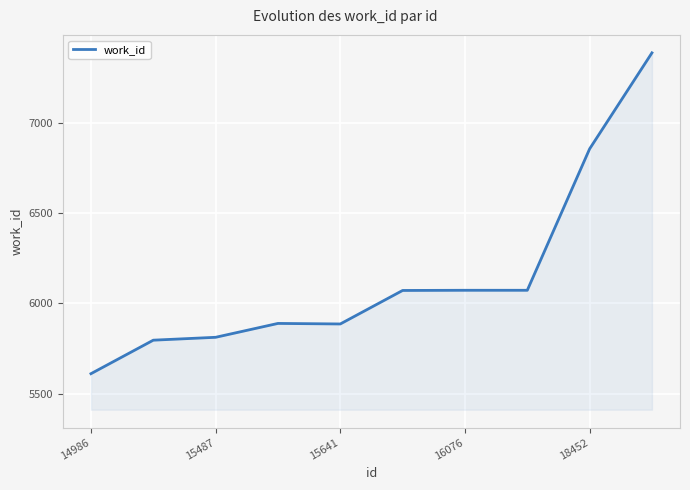

What is the maximum value shown in the chart?

7391